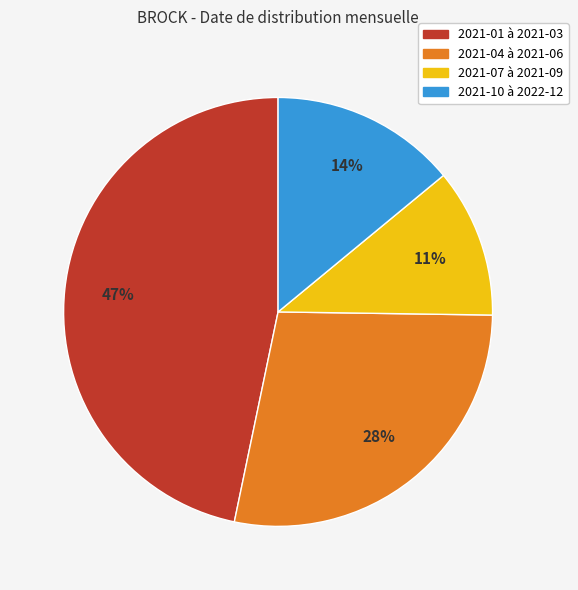

Is there any slice that represents more than half of the pie?

No